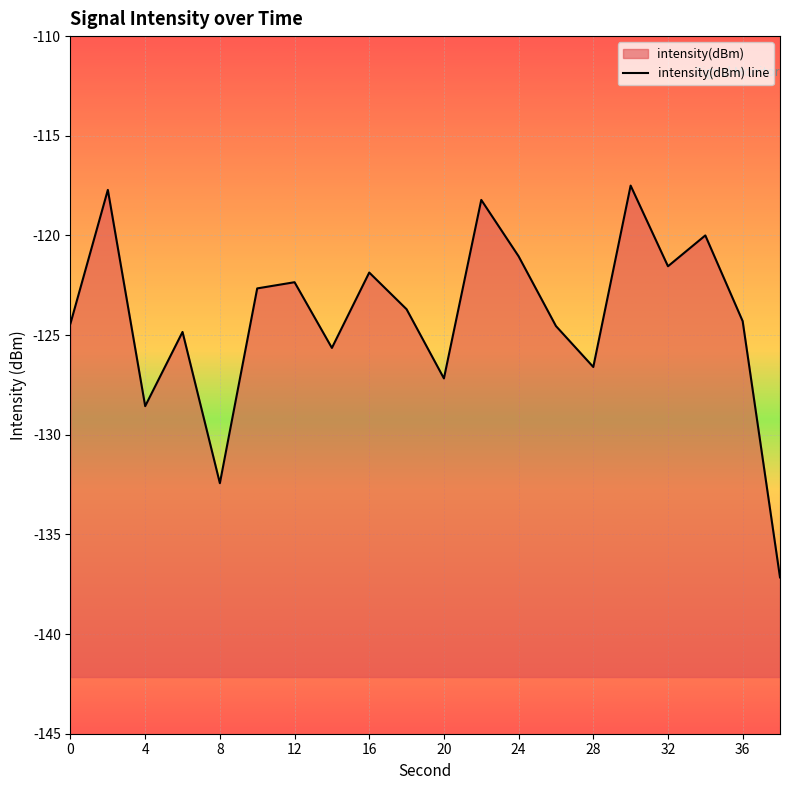

Does the chart display data point markers on the line(s)?

No